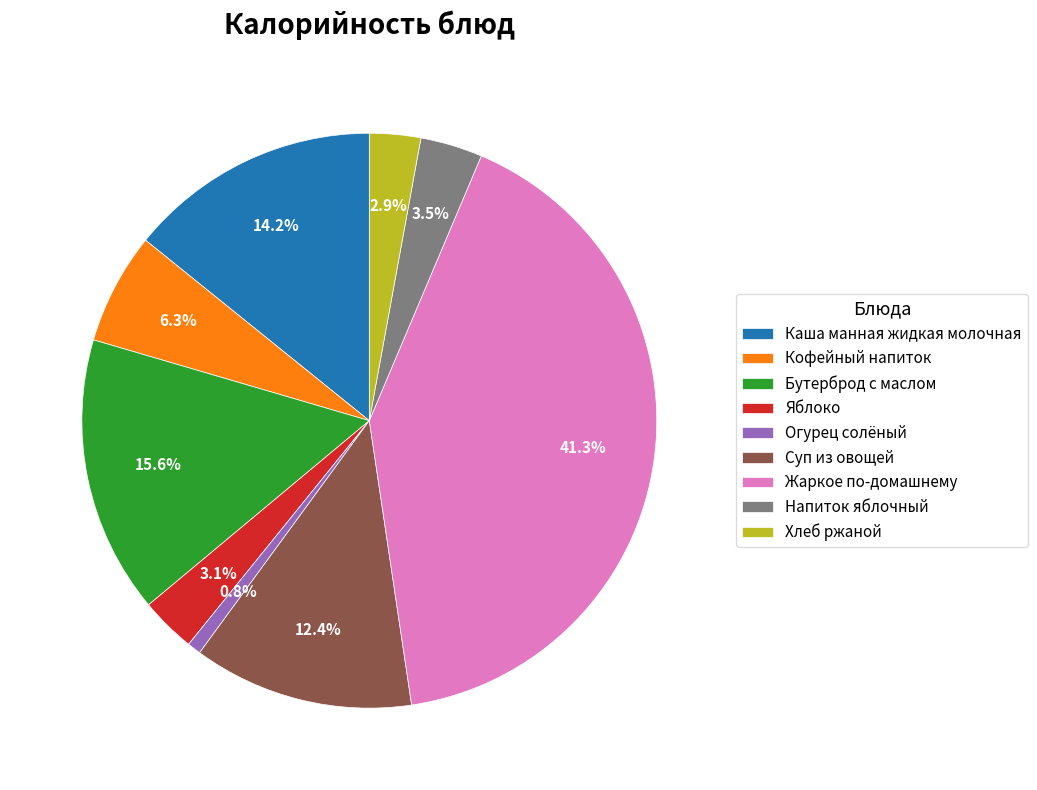

How much of the chart is everything except Яблоко?

96.9%